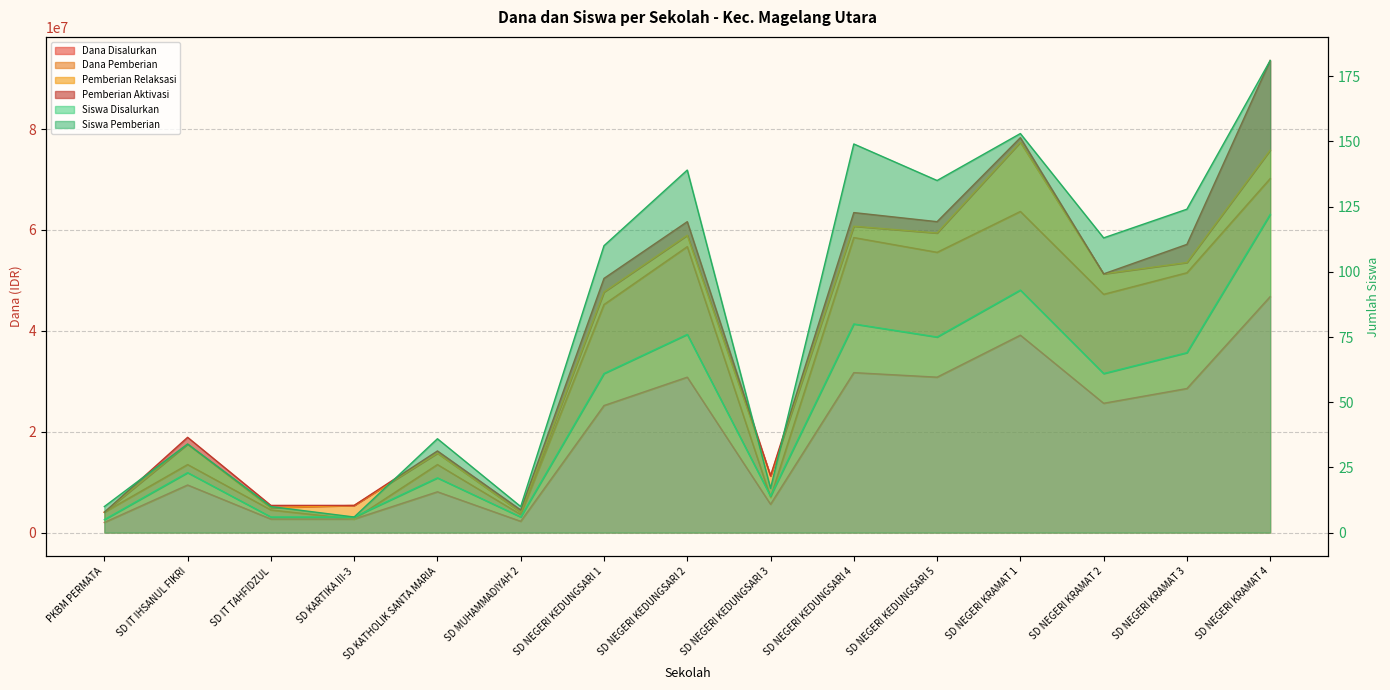

What is the label of the 15th point from the right?

PKBM PERMATA